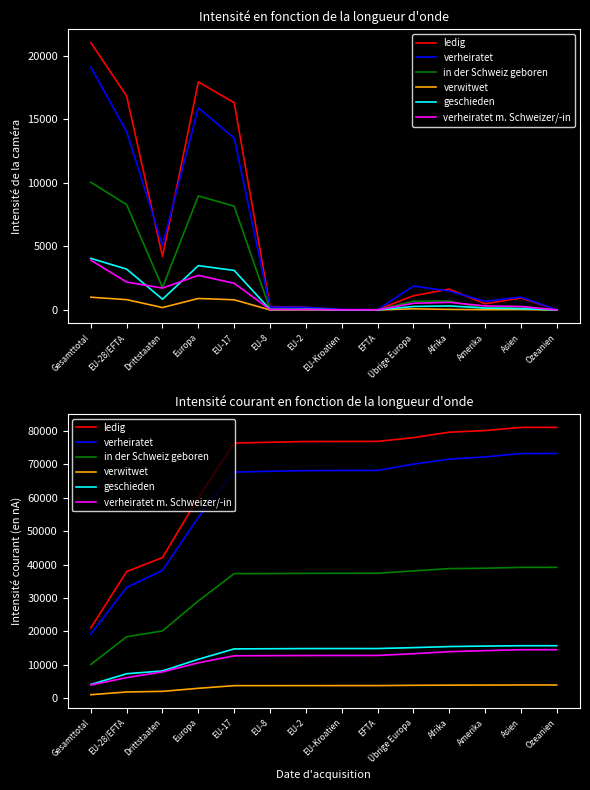

Rank the series by their maximum value, from lowest to highest.

verwitwet, verheiratet m. Schweizer/-in, geschieden, in der Schweiz geboren, verheiratet, ledig